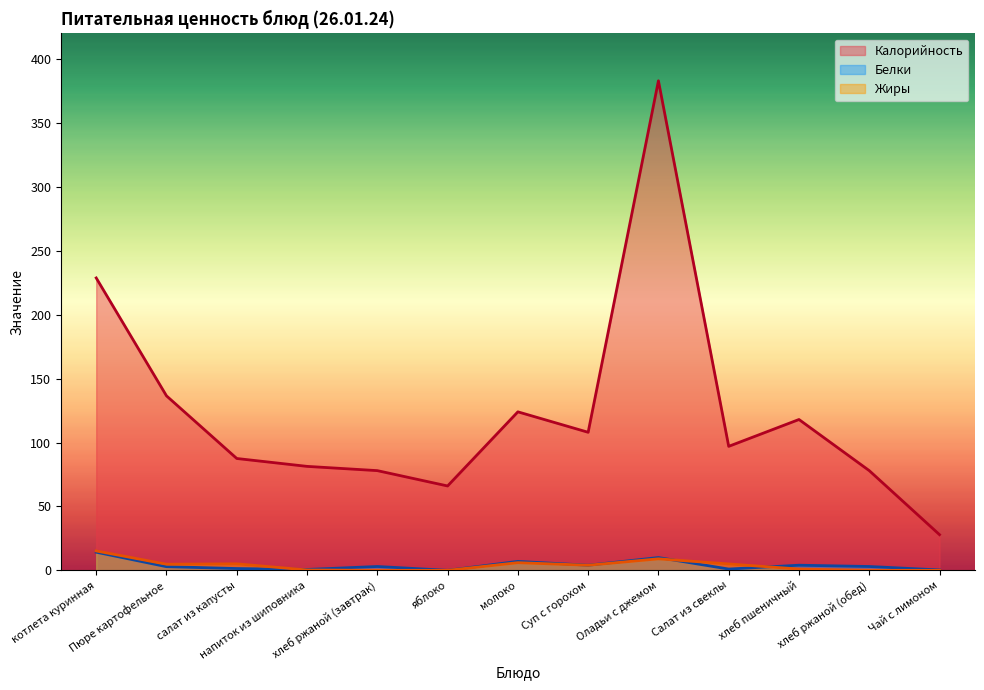

What is the difference between the second highest and second lowest values in the Белки series?

9.7